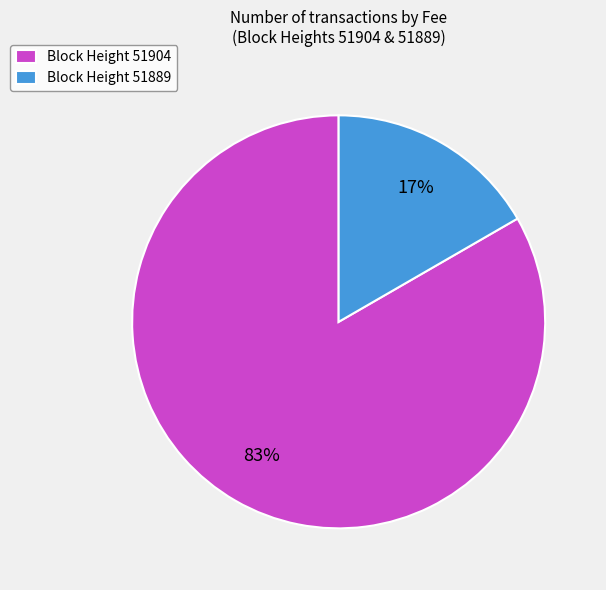

How many slices are in this pie chart?

2